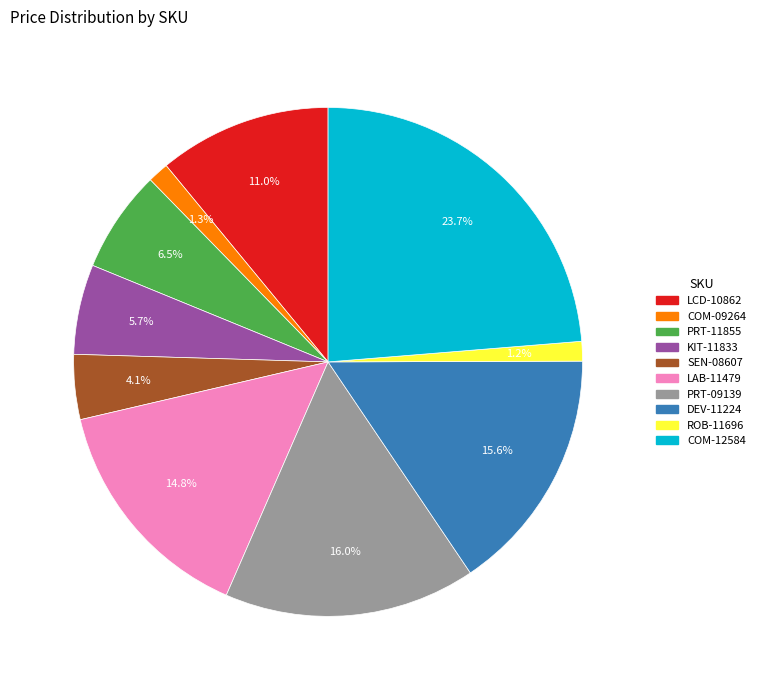

How many segments does this pie chart have?

10